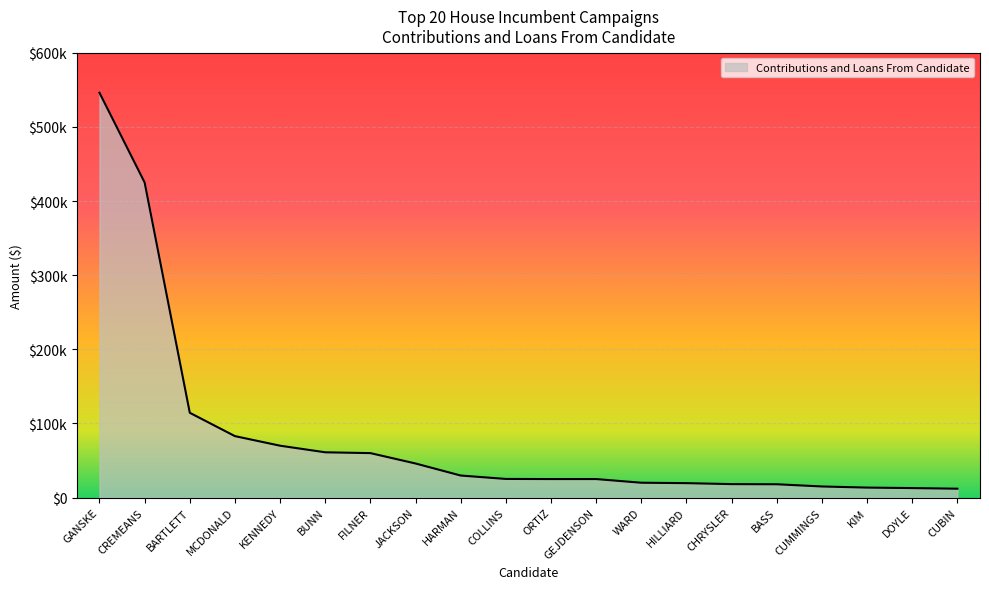

Does the chart have visible grid lines?

Yes